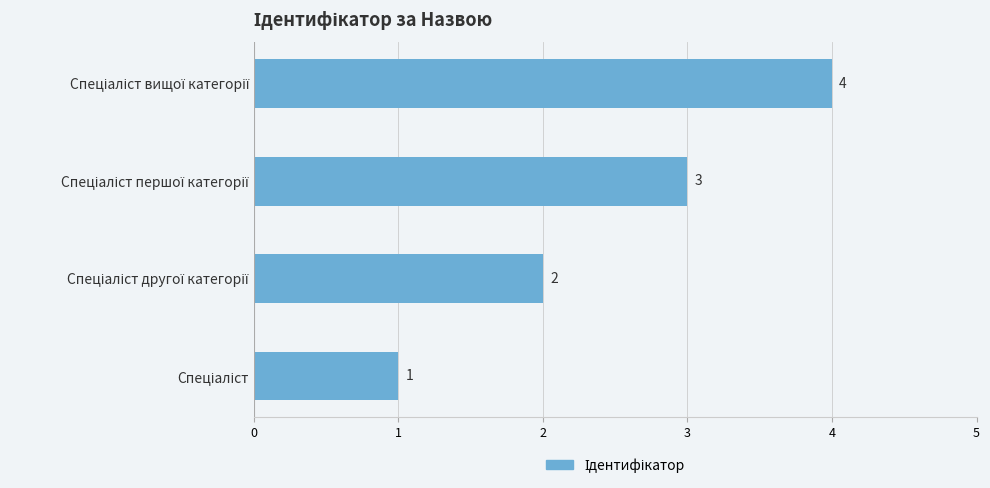

Count the values in the range 2 to 4.

3